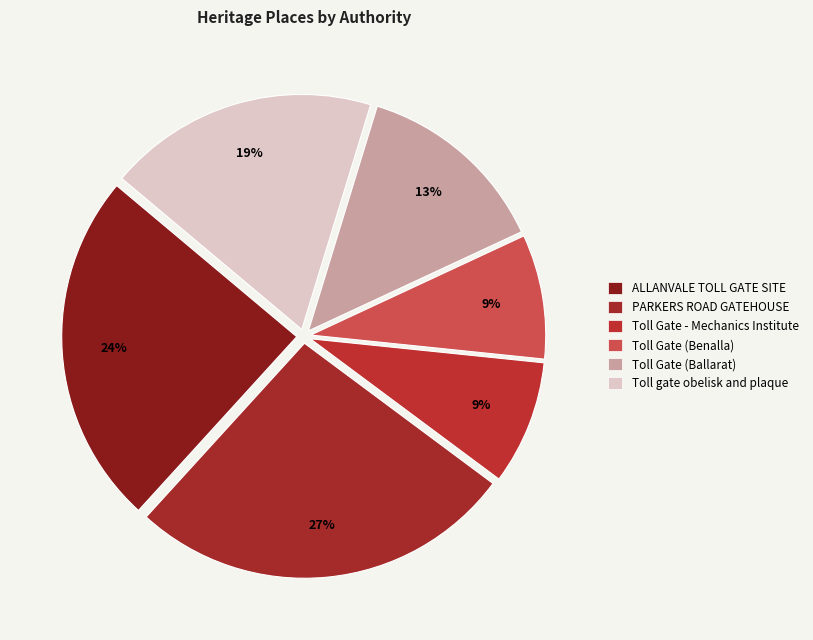

The Toll gate obelisk and plaque slice represents 8% of the pie. True or false?

False